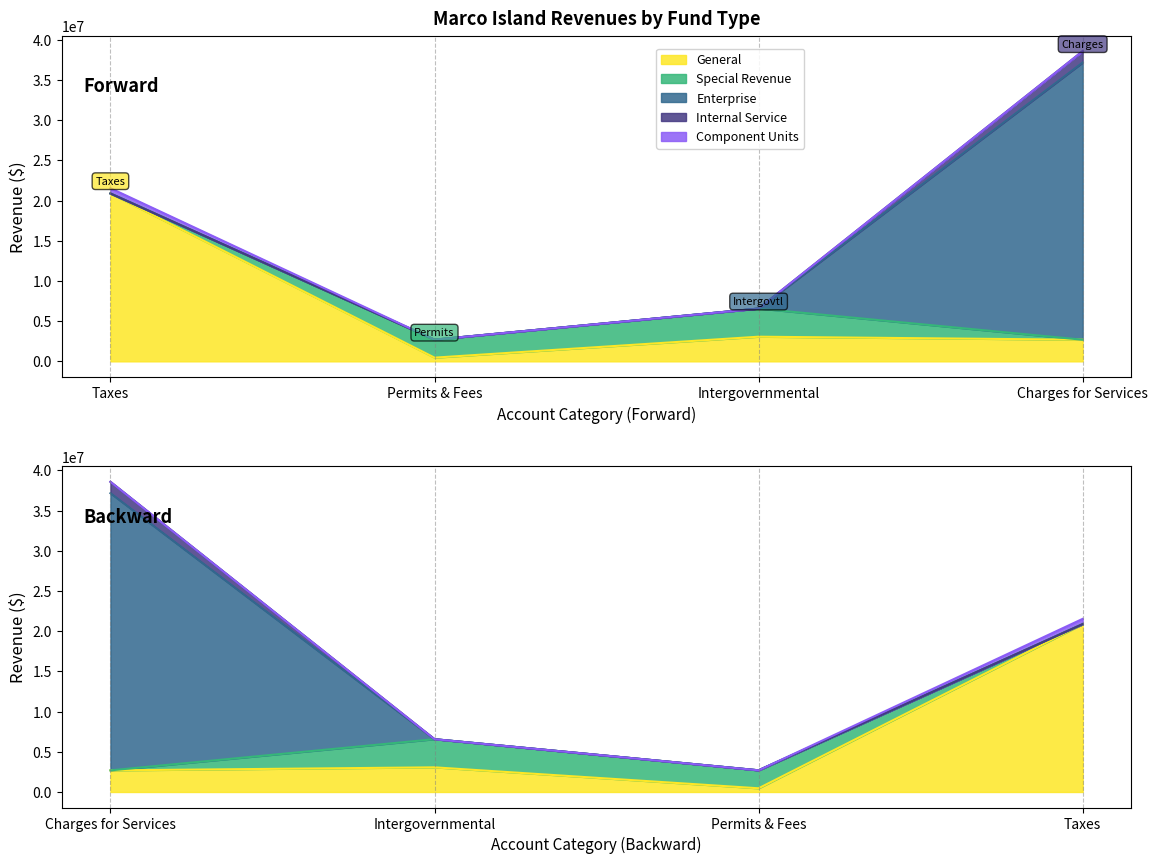

How many categories are shown in the chart?

4